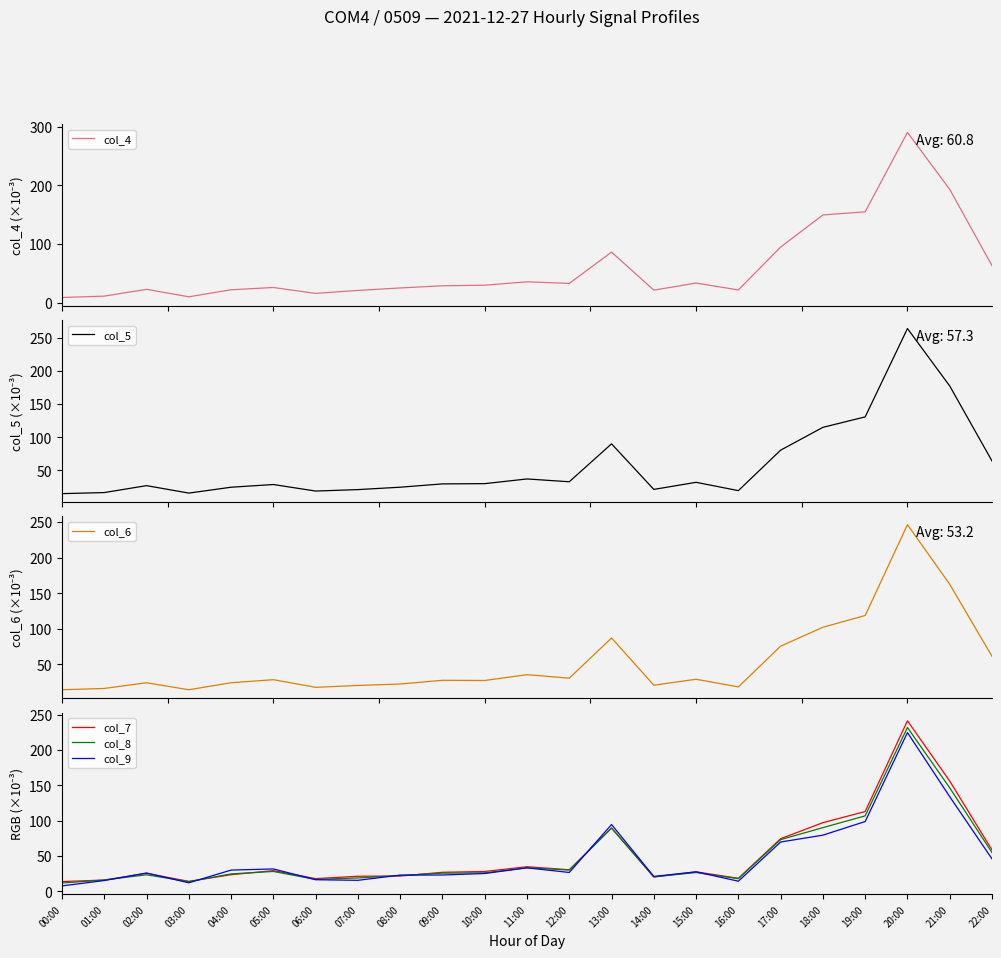

Which series has the widest spread of values?

col_4